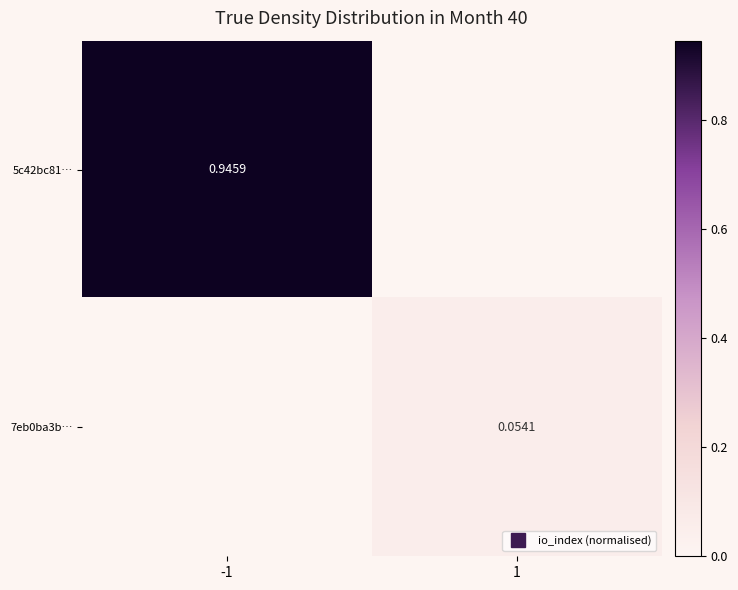

Which series has the largest total across all categories?

5c42bc81…